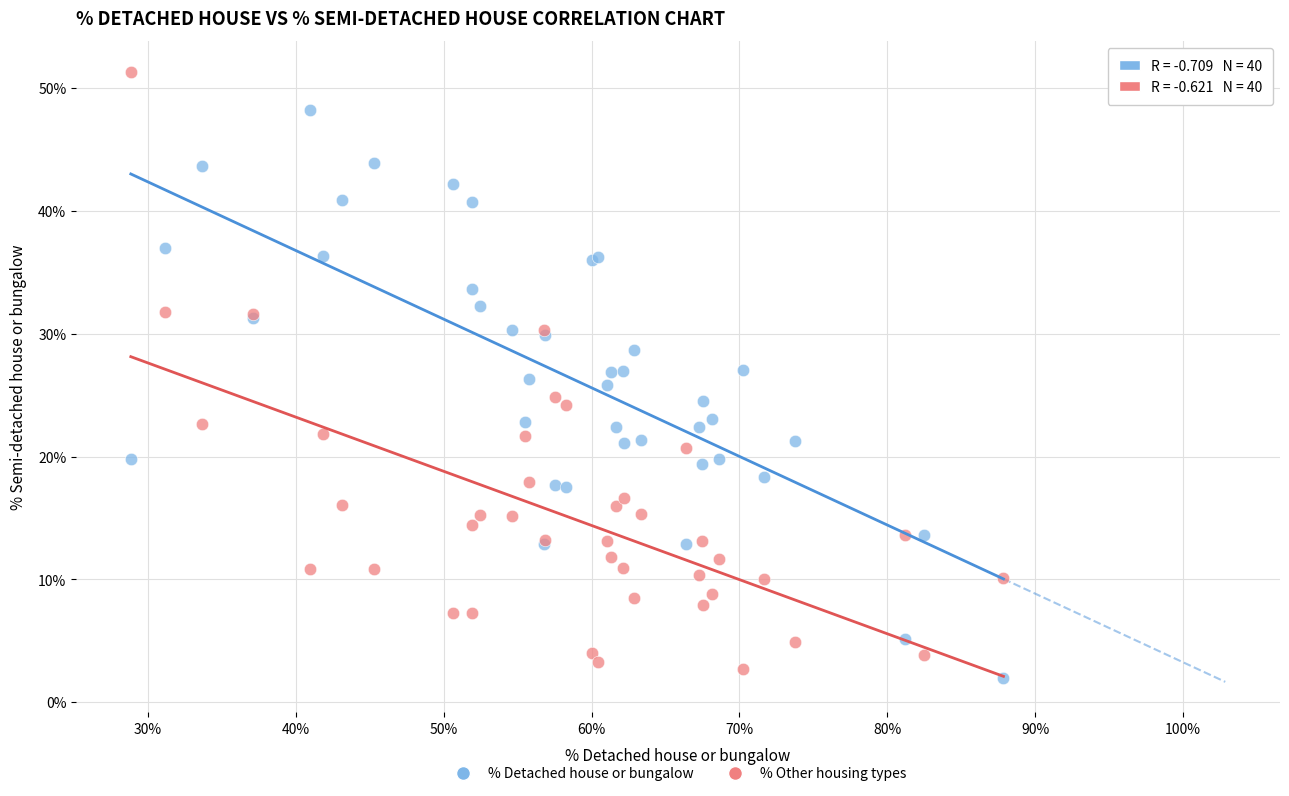

Which series reaches the maximum Y coordinate?

% Other housing types